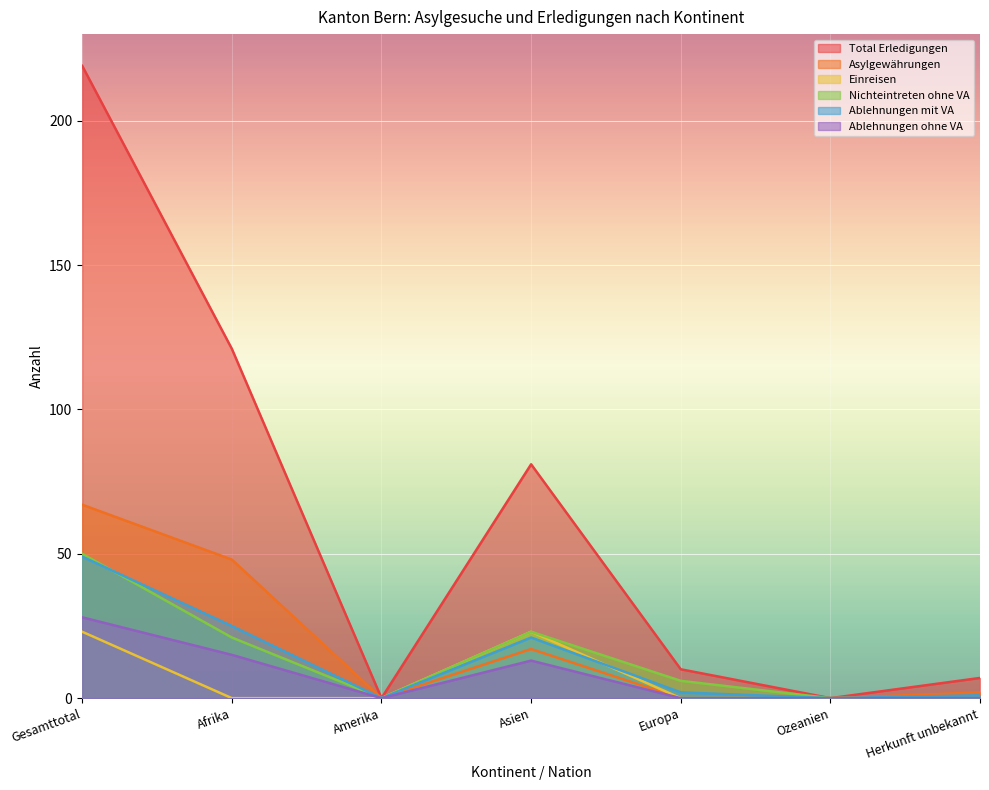

True or false: Ablehnungen mit VA has more than 0 interior local peaks.

True